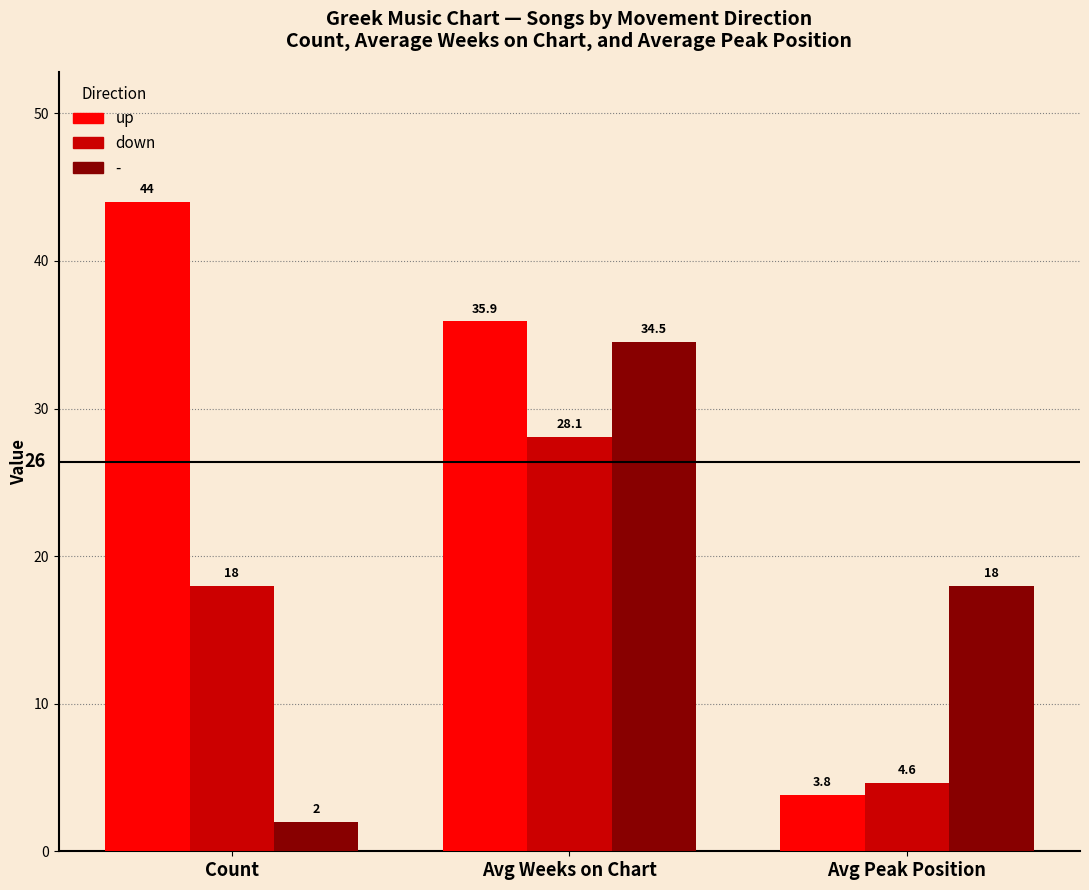

Which category has the highest value across all series?

Count